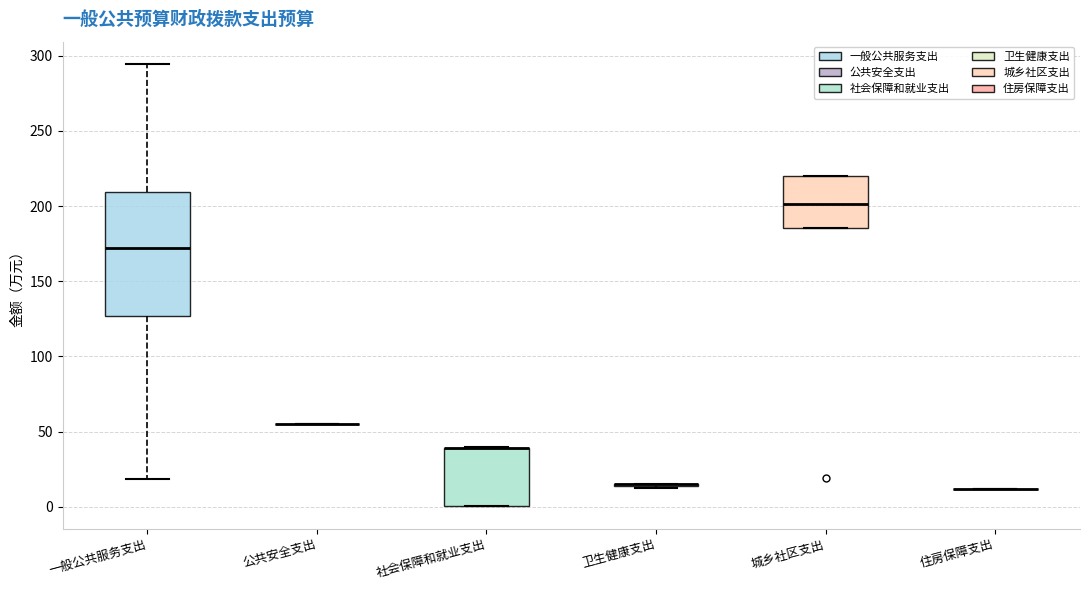

Reading left to right, transcribe this box plot: for each box, give where its median line is, the range the box spans, and where its two whiskers end, as read against the y-axis. The values are not printed on the chart, so give them approximately, as read against the axis.

一般公共服务支出: median 170, box 125 to 210, whiskers 20 to 295
公共安全支出: box collapsed to a line at 55, whiskers 55 to 55
社会保障和就业支出: median 40 (drawn on the box's upper edge), box 0 to 40, whiskers 0 to 40
卫生健康支出: box collapsed to a line at 15, whiskers 15 to 15
城乡社区支出: median 200, box 185 to 220, whiskers 185 to 220
住房保障支出: box collapsed to a line at 10, whiskers 10 to 10